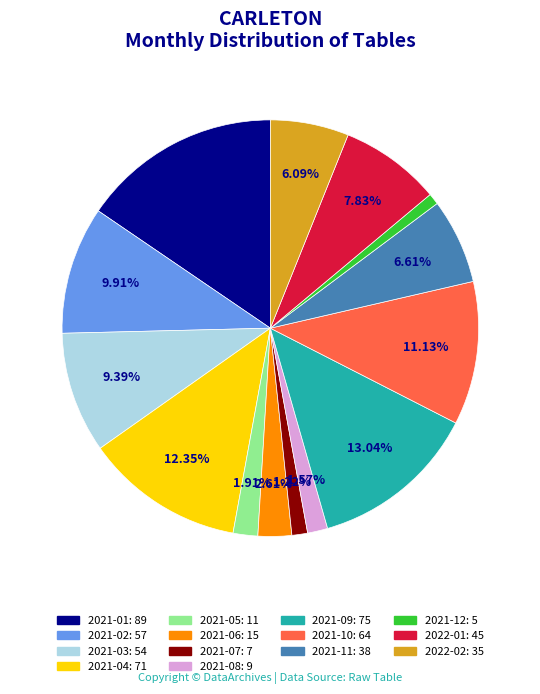

Count the number of slices in the pie.

14